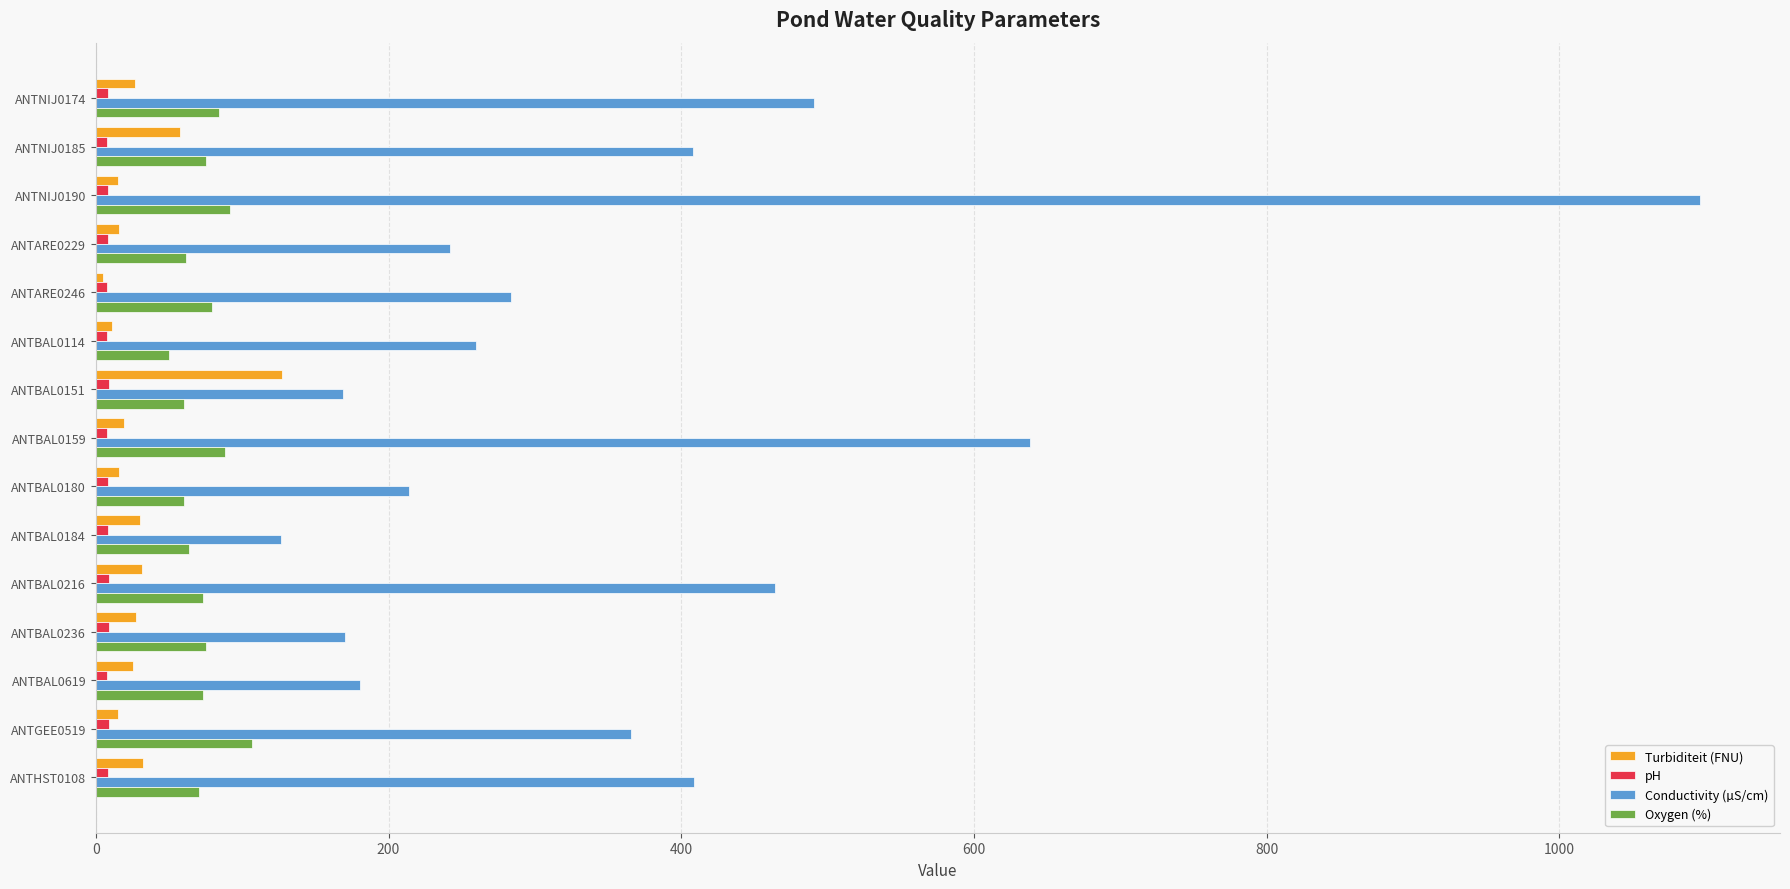

At which category is the sum across all series the highest?

ANTNIJ0190